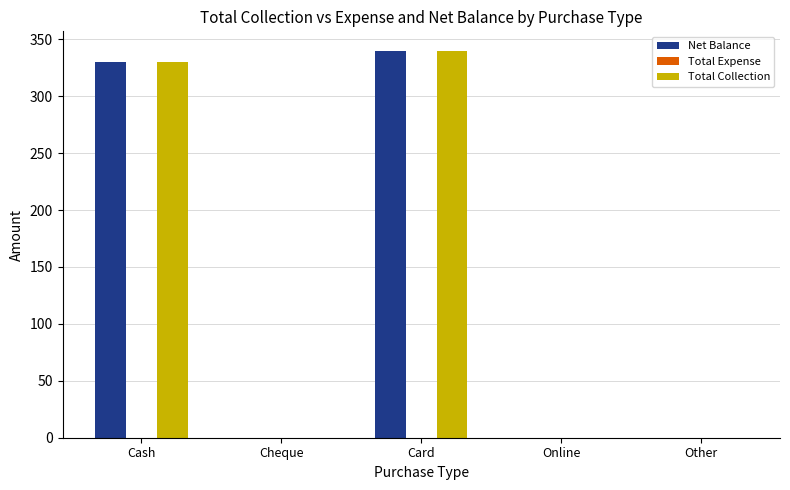

At which category is the sum across all series the highest?

Card